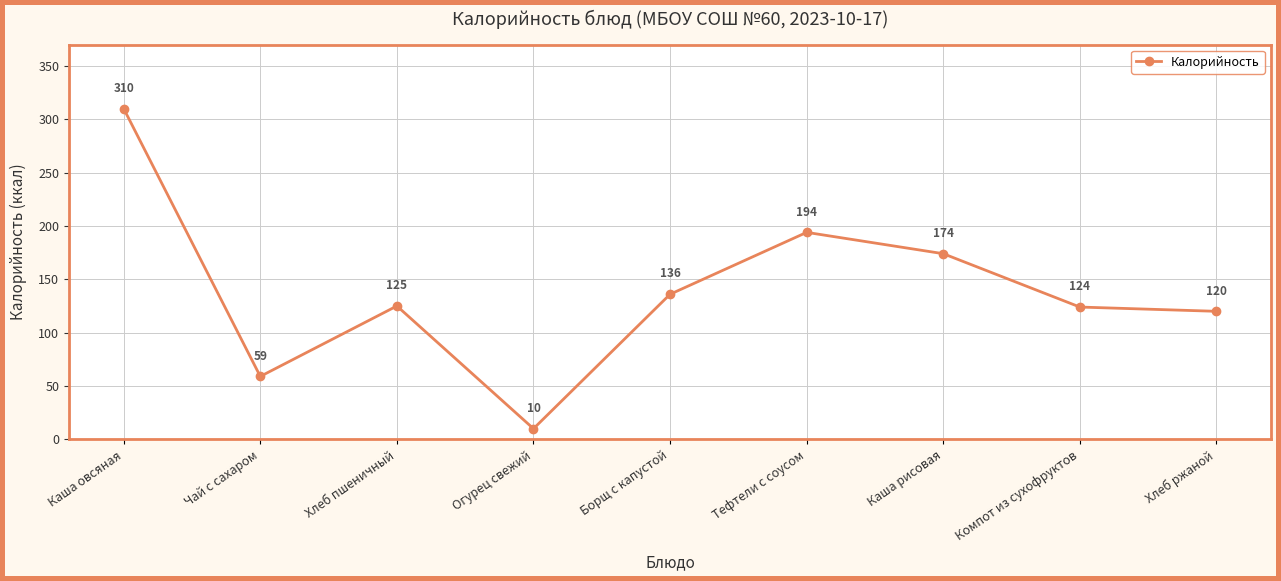

At which label does the data first exceed 125?

Каша овсяная